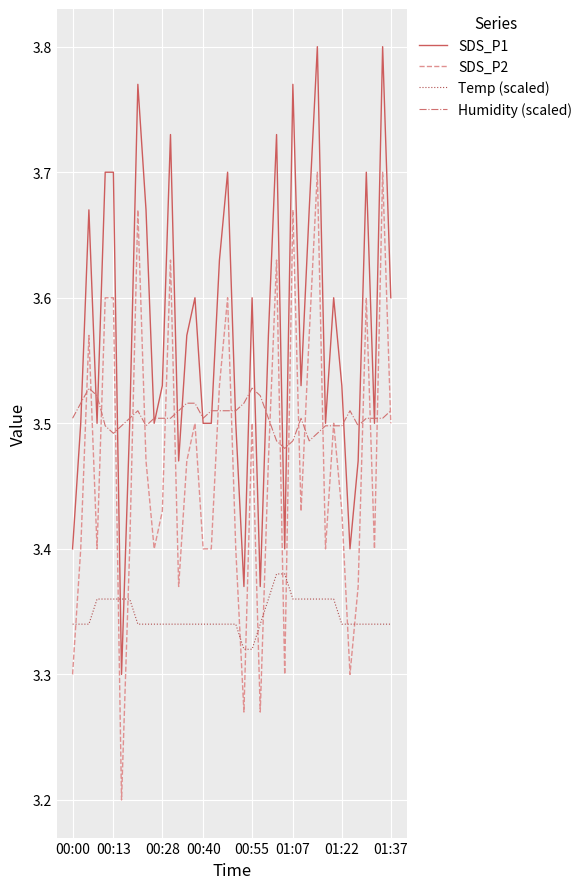

What is the difference between the maximum and second lowest values in the SDS_P2 series?

0.4